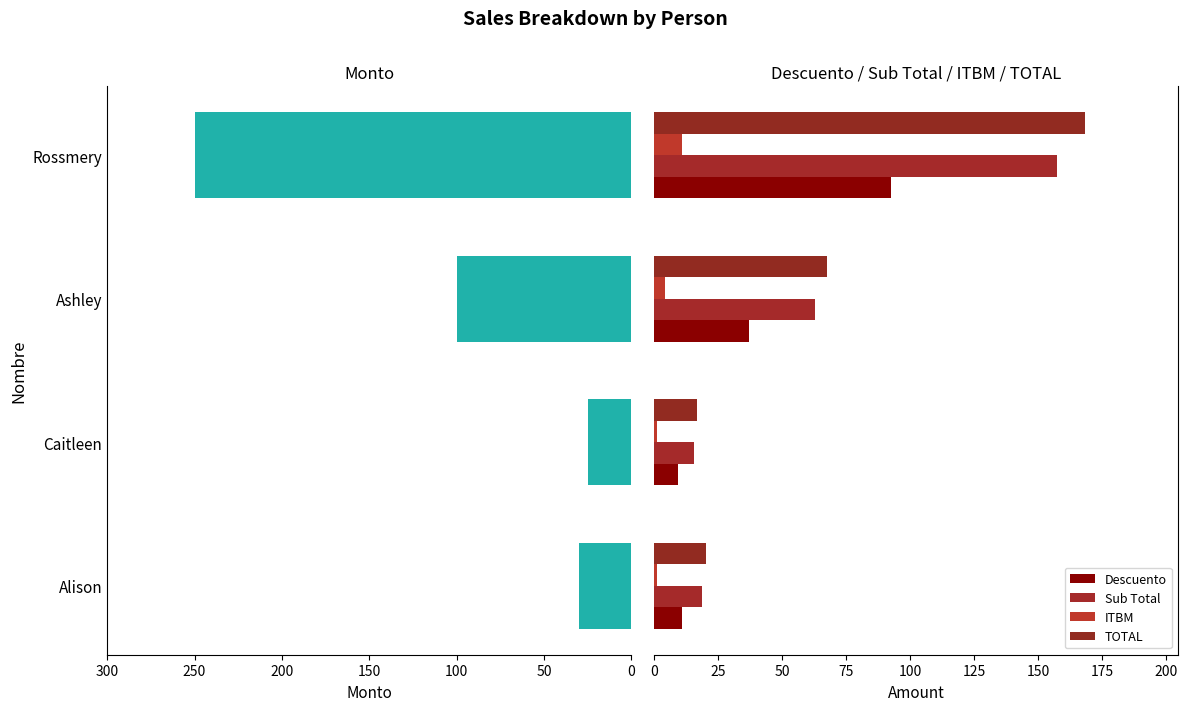

Reading right to left, list all the values displayed in this chart.

Monto: 250.0	100.0	25.0	30.0
Descuento: 92.5	37.0	9.2	11.1
Sub Total: 157.5	63.0	15.8	18.9
ITBM: 11.0	4.4	1.1	1.3
TOTAL: 168.5	67.4	16.9	20.2